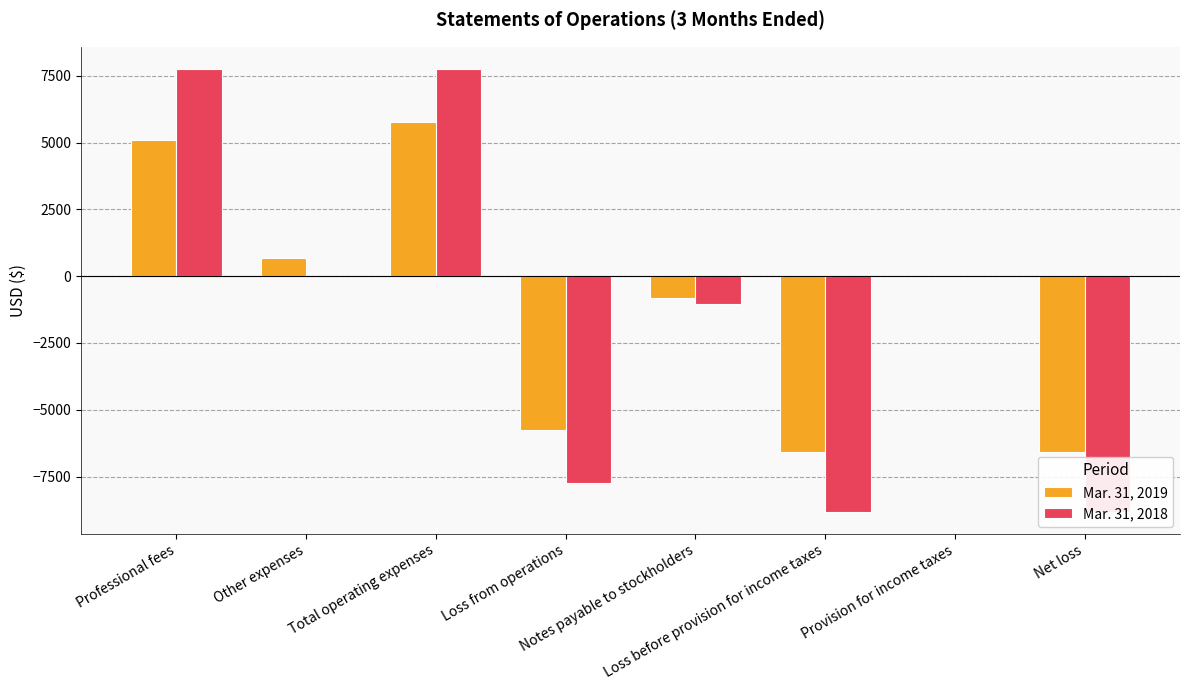

List the series in order of their peak value, highest first.

Mar. 31, 2018, Mar. 31, 2019